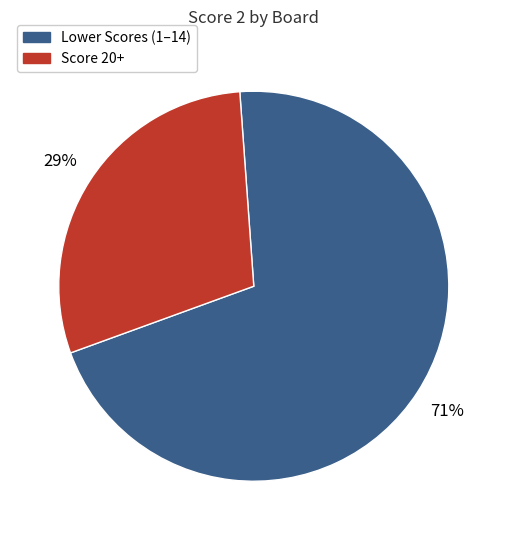

Is there any slice that represents more than half of the pie?

Yes